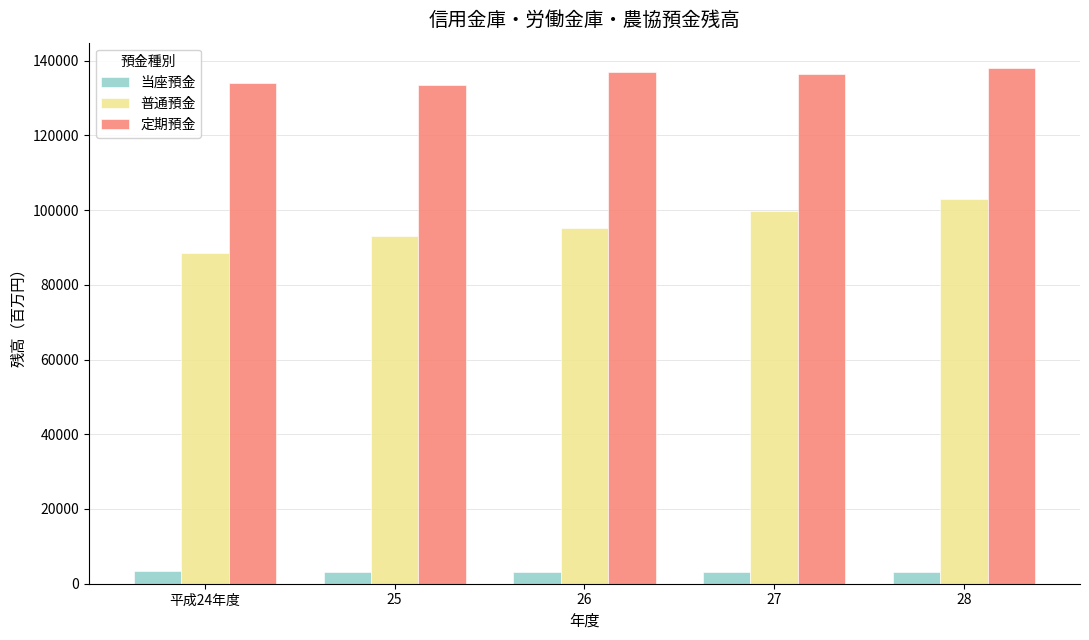

Is it true that 普通預金 equals 88621 at 平成24年度?

True